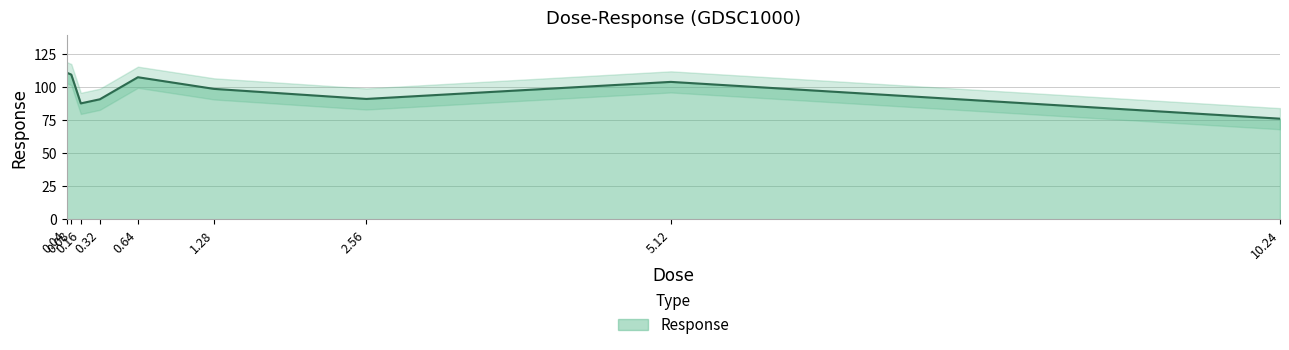

What is the difference between the values at 5.12 and 0.64?

3.5